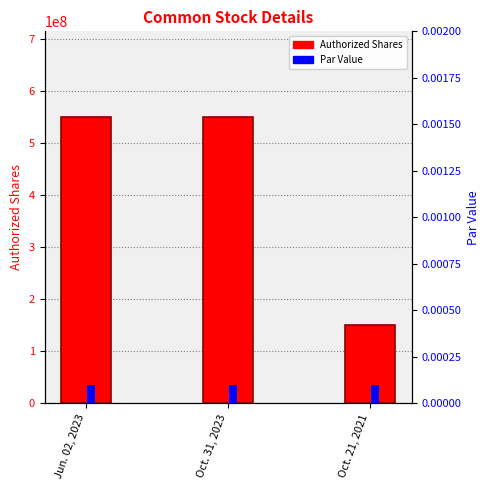

What is the label of the 2nd bar from the right?

Oct. 31, 2023